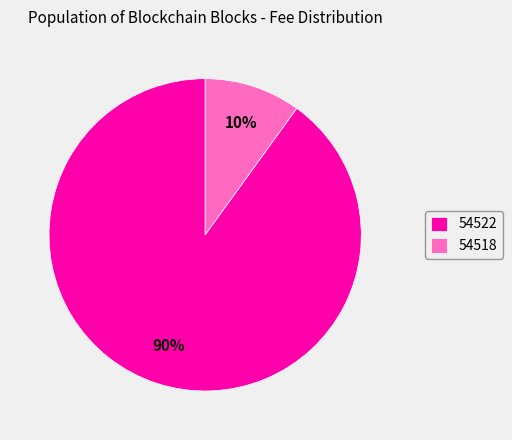

Rank the categories by value from highest to lowest.

54522, 54518